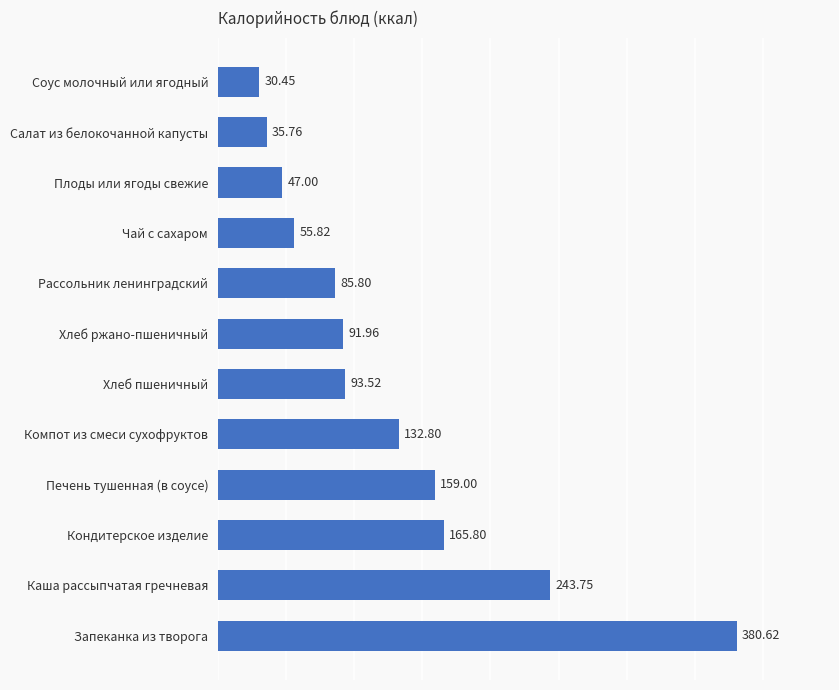

What is the change in value from Кондитерское изделие to Плоды или ягоды свежие?

-118.8